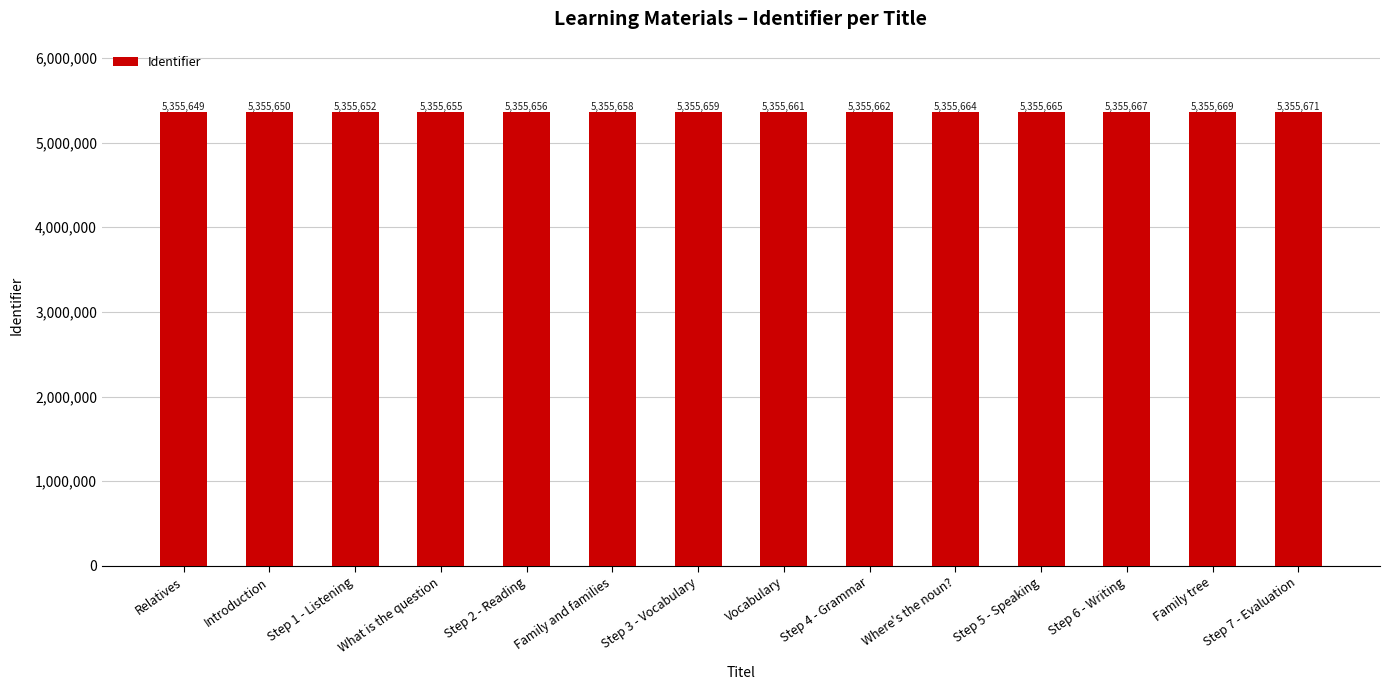

List the labels in order of value, largest first.

Step 7 - Evaluation, Family tree, Step 6 - Writing, Step 5 - Speaking, Where's the noun?, Step 4 - Grammar, Vocabulary, Step 3 - Vocabulary, Family and families, Step 2 - Reading, What is the question, Step 1 - Listening, Introduction, Relatives